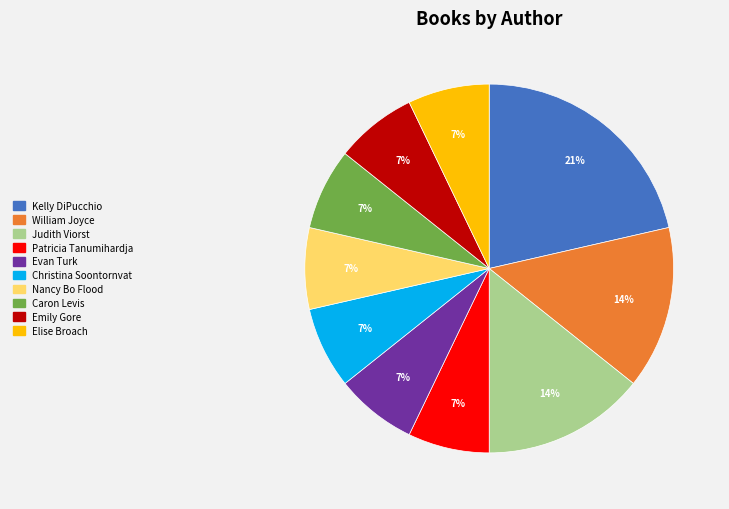

True or false: Caron Levis accounts for 7% of the total.

True